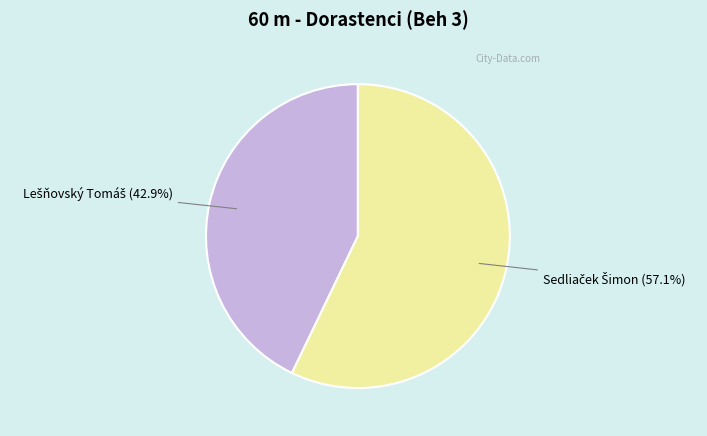

Does any single category account for the majority?

Yes